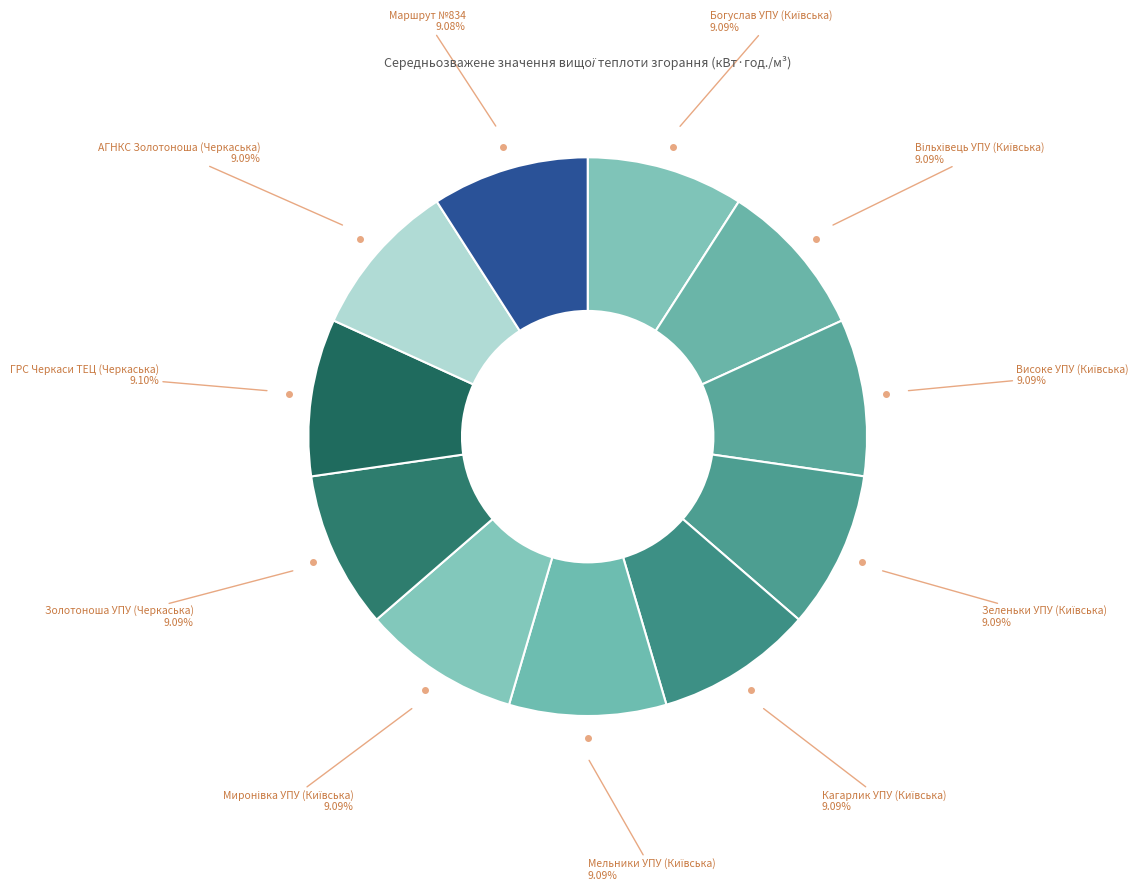

Is there a majority slice in this chart?

No